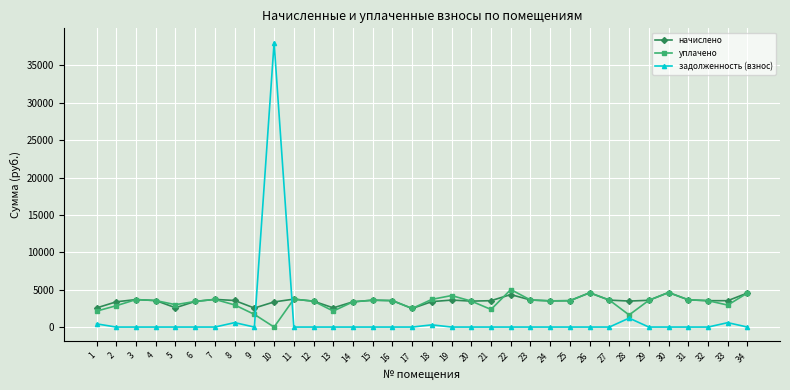

Is the value of начислено at 25 greater than the value of уплачено at 34?

No